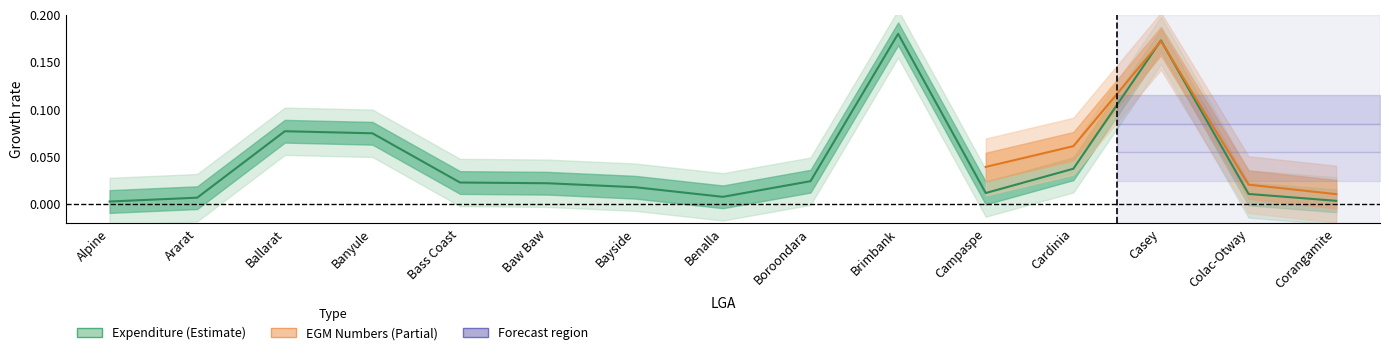

Reading right to left, transcribe all the data shown in this chart.

Corangamite=0.0	Colac-Otway=0.0	Casey=0.2	Cardinia=0.0	Campaspe=0.0	Brimbank=0.2	Boroondara=0.0	Benalla=0.0	Bayside=0.0	Baw Baw=0.0	Bass Coast=0.0	Banyule=0.1	Ballarat=0.1	Ararat=0.0	Alpine=0.0